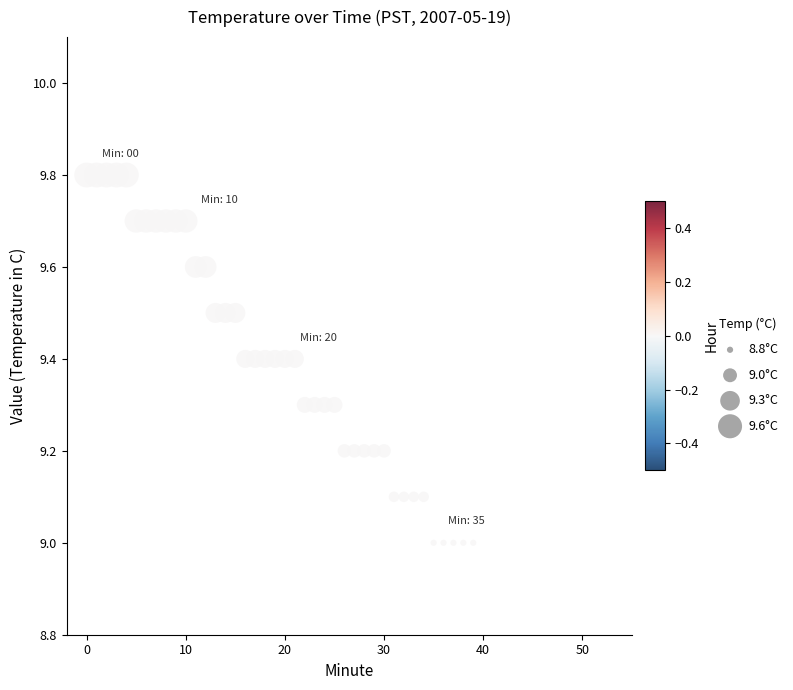

What is the range of Y values (max minus min)?

0.8